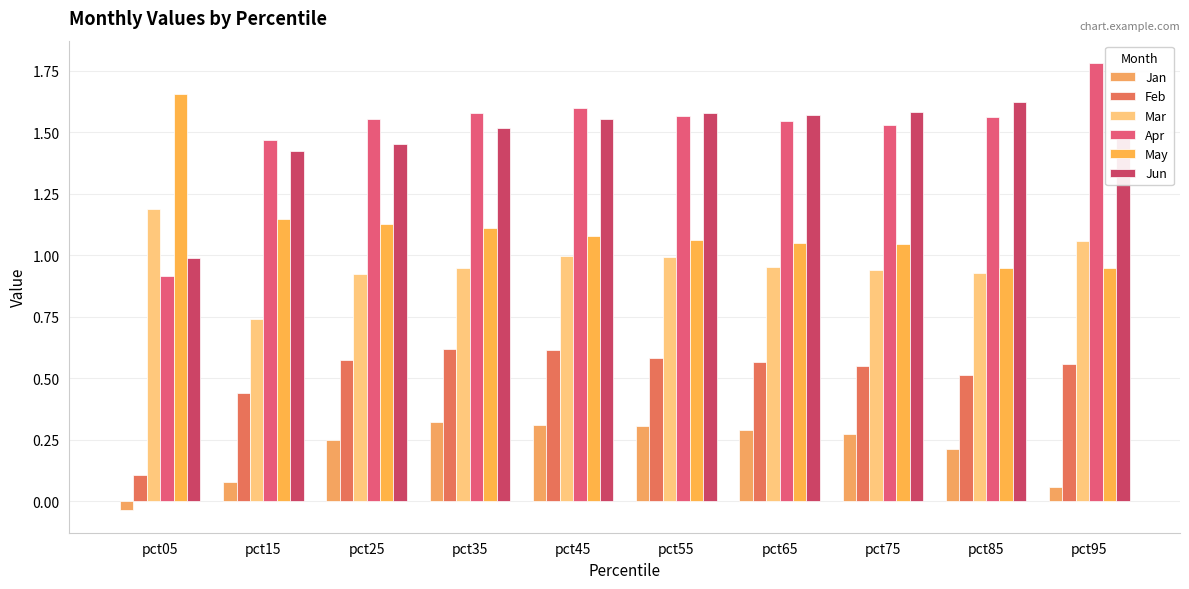

What is the value of the May bar at the 2nd from the left?

1.1